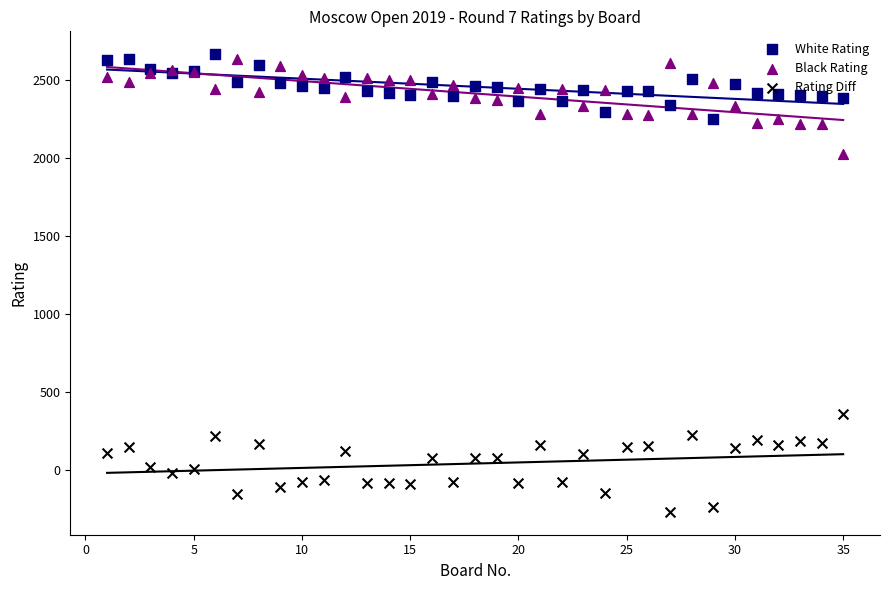

Is the value of Rating Diff at 32 greater than the value of White Rating at 19?

No